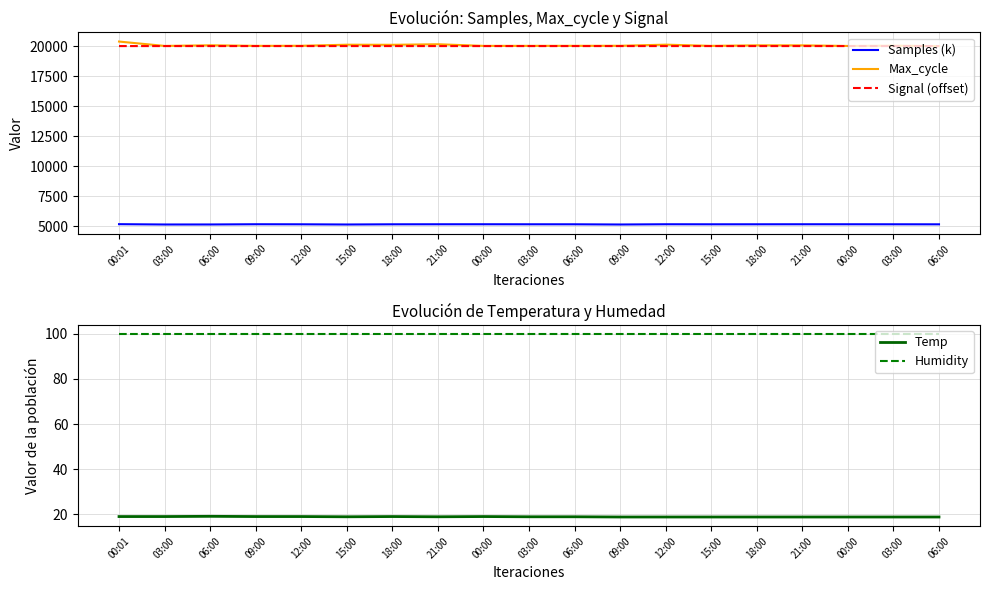

The value of Humidity at 06:00 is 161.3. True or false?

False